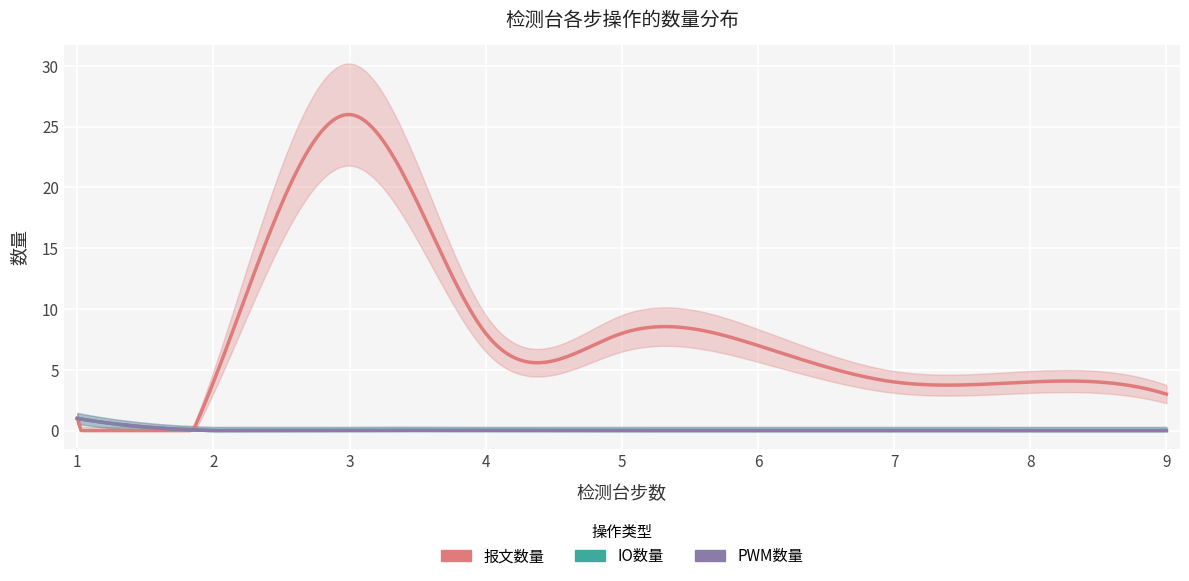

Reading left to right, what are all the values shown in this chart?

报文数量: 1	4	26	8	8	7	4	4	3
IO数量: 1	0	0	0	0	0	0	0	0
PWM数量: 1	0	0	0	0	0	0	0	0